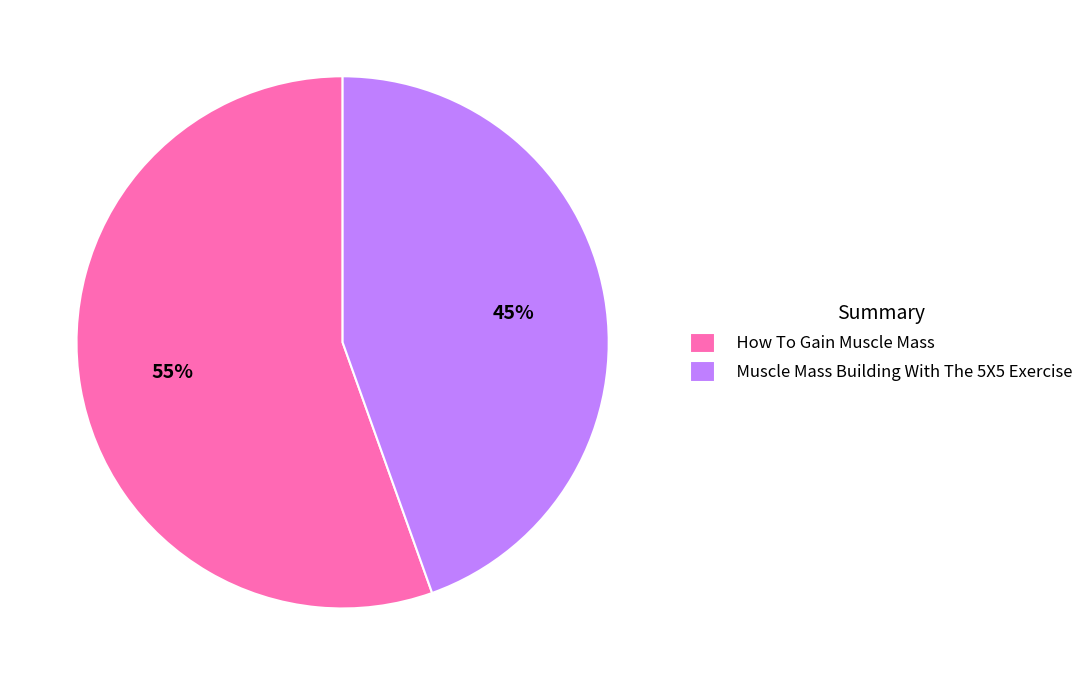

To the nearest percent, what portion does How To Gain Muscle Mass represent?

55%